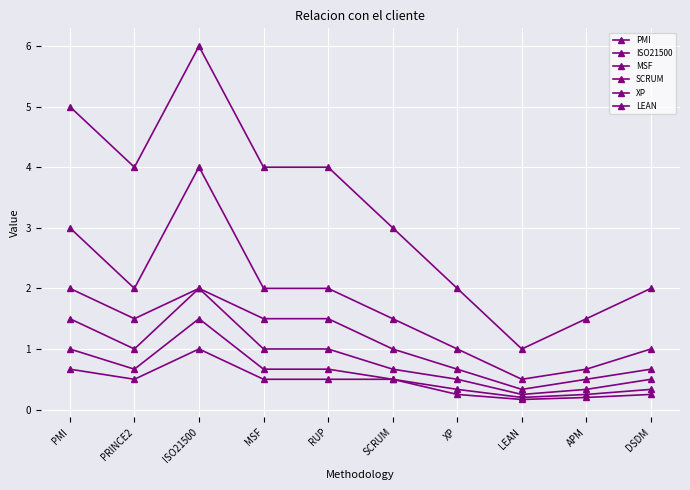

Which series has the largest range (max minus min)?

LEAN